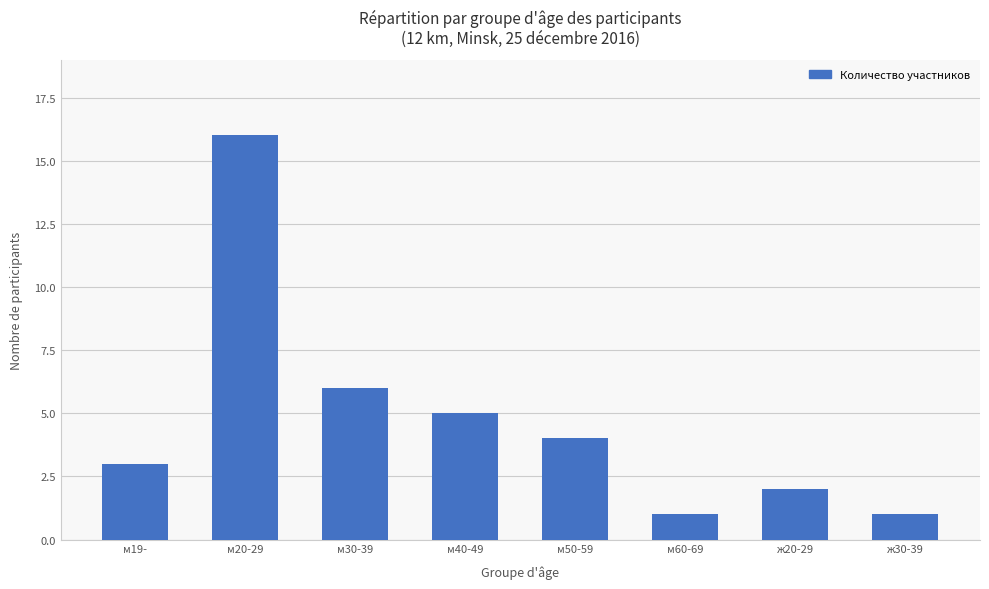

Is it true that the value at м19- is 4?

False